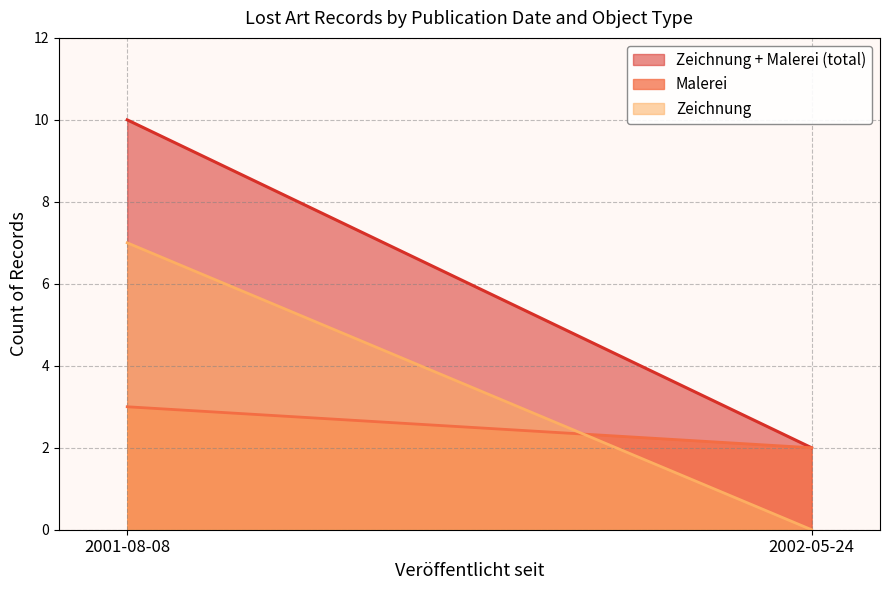

What is the difference between the maximum and minimum values in the Malerei line series?

1